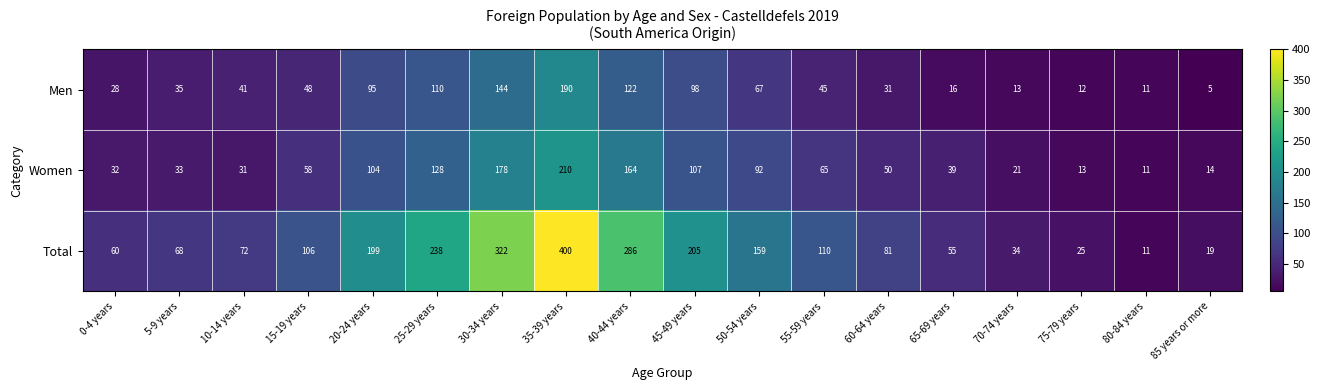

Which series changed the most between 30-34 years and 85 years or more?

Total